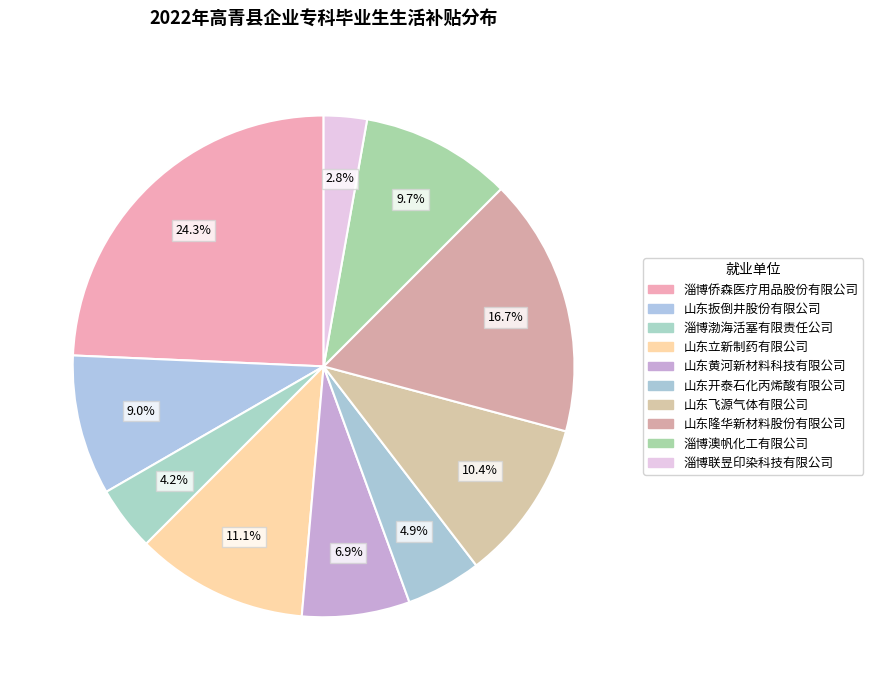

How many slices are in this pie chart?

10